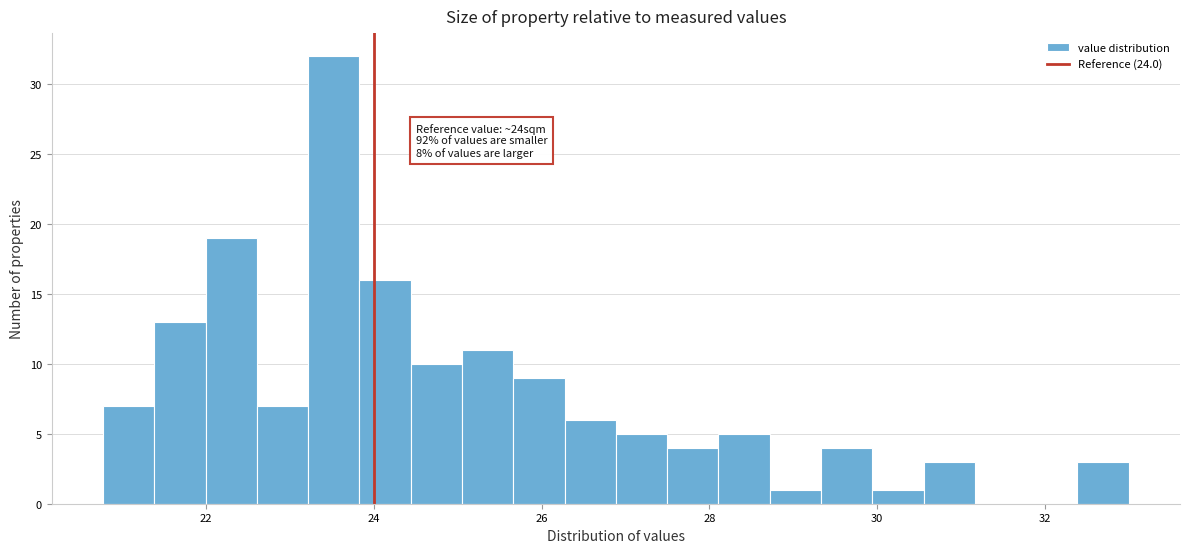

Around what value on the x-axis is the tallest bar? Give the approximate position of its centre, as read against the axis.

23.6